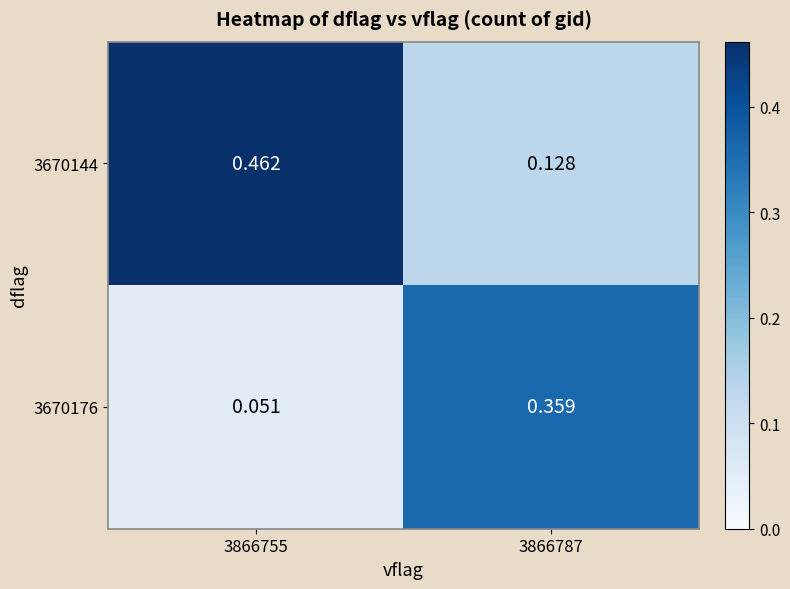

Is the value of 3670144 at 3866755 greater than the value of 3670176 at 3866755?

Yes